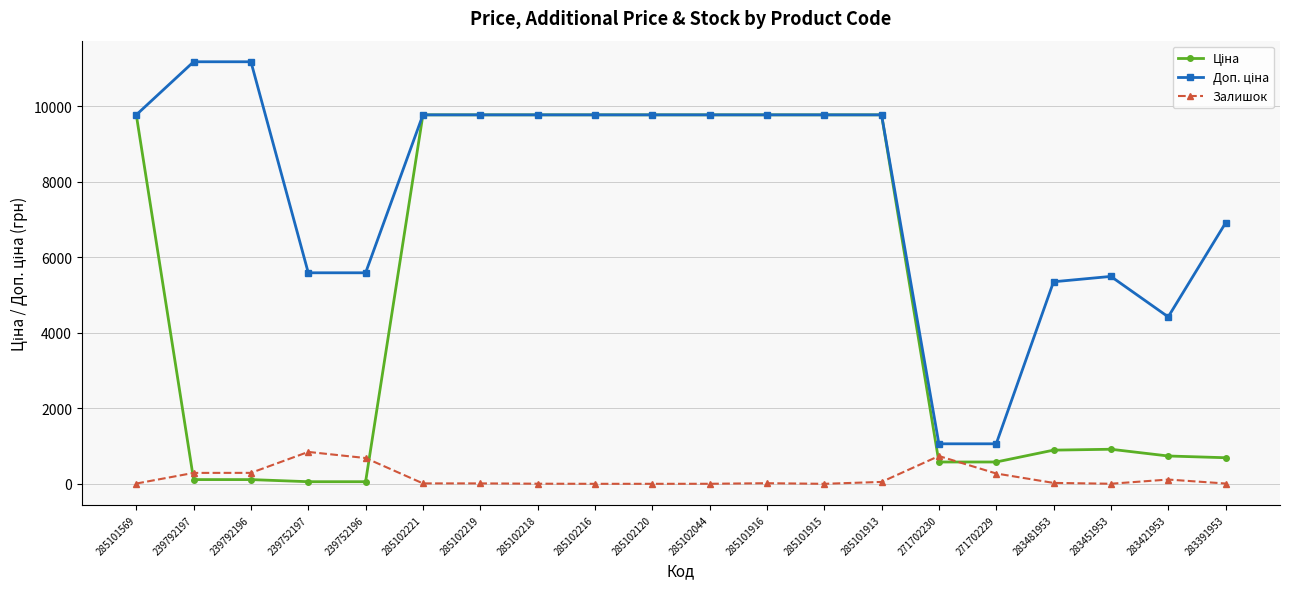

What is the sum of the Залишок values at 285102218 and 283481953?

27.0